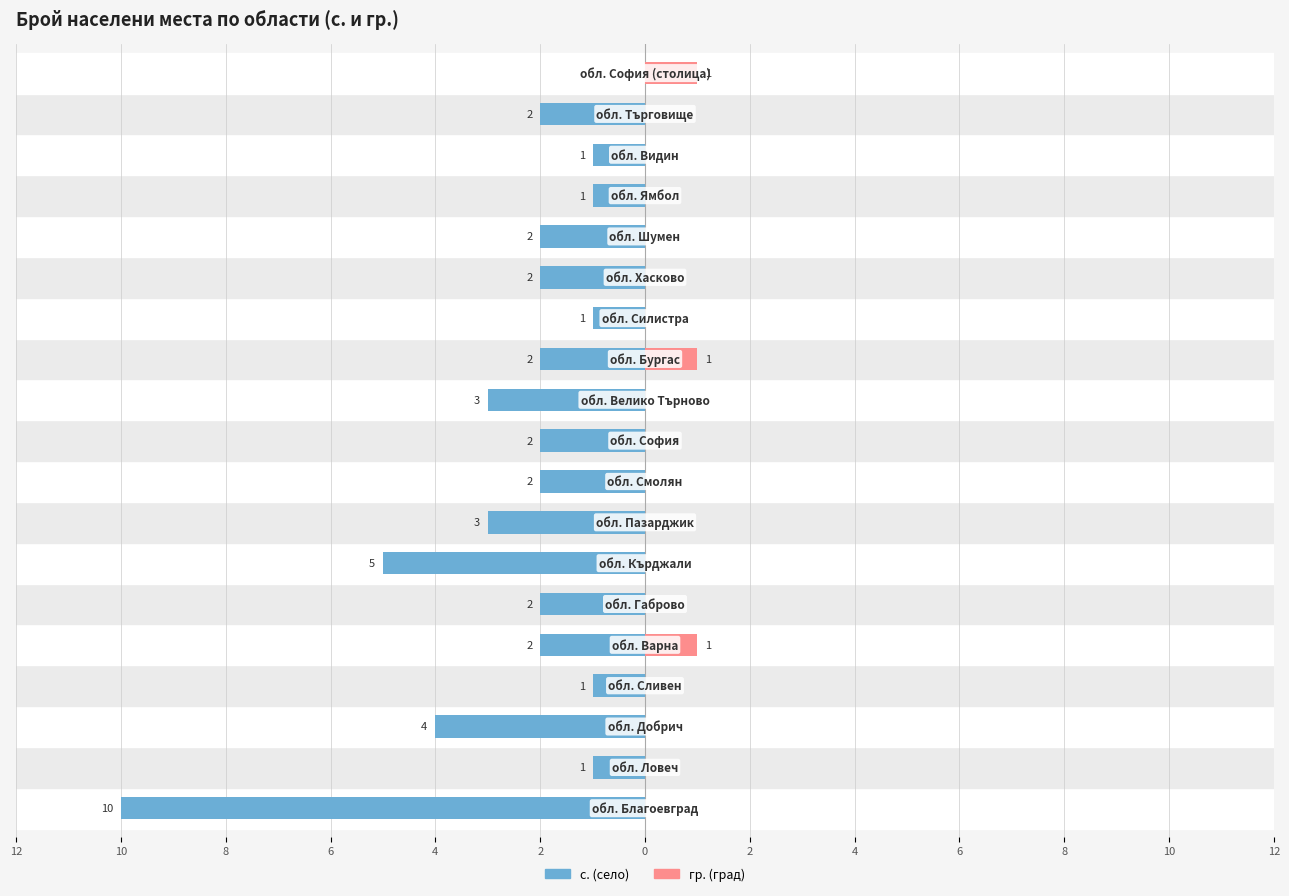

How many series are shown in this chart?

2